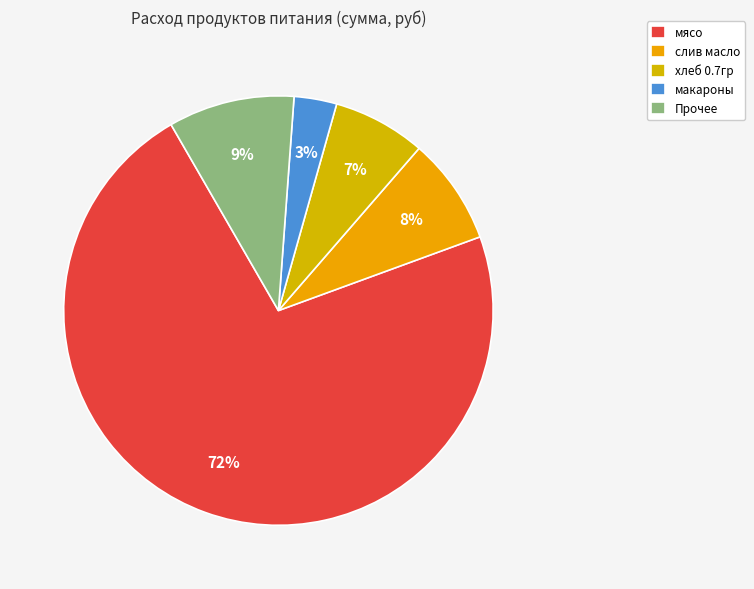

How many segments does this pie chart have?

5